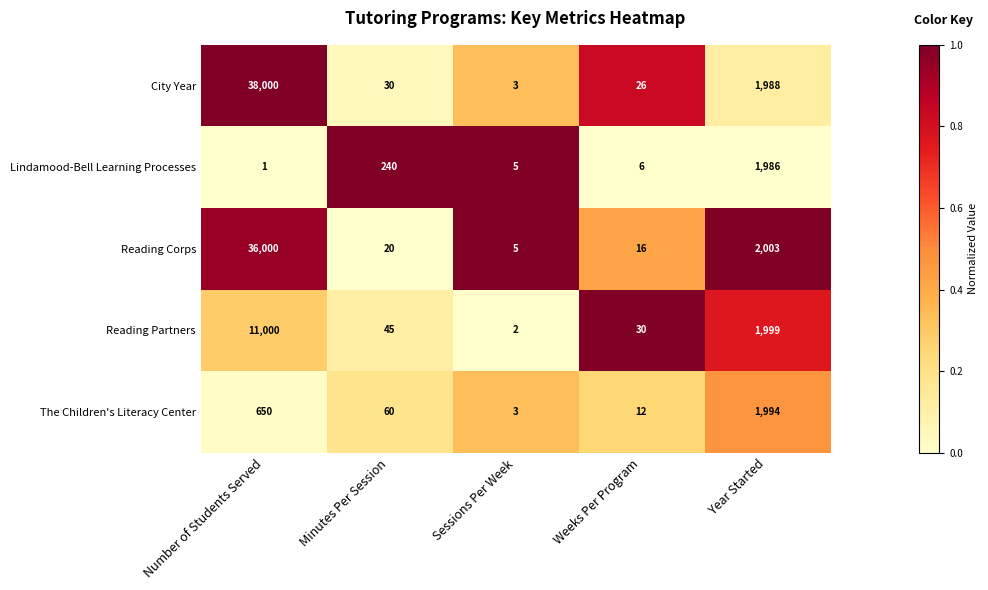

At which label does Reading Corps first exceed 20?

Number of Students Served